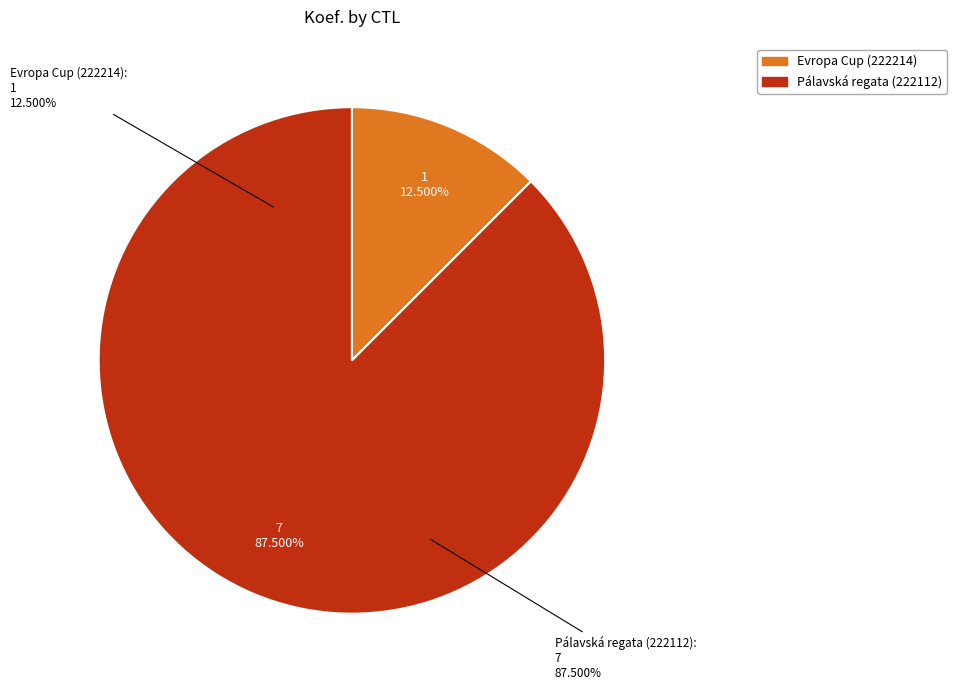

To the nearest percent, what portion does 222112 represent?

88%